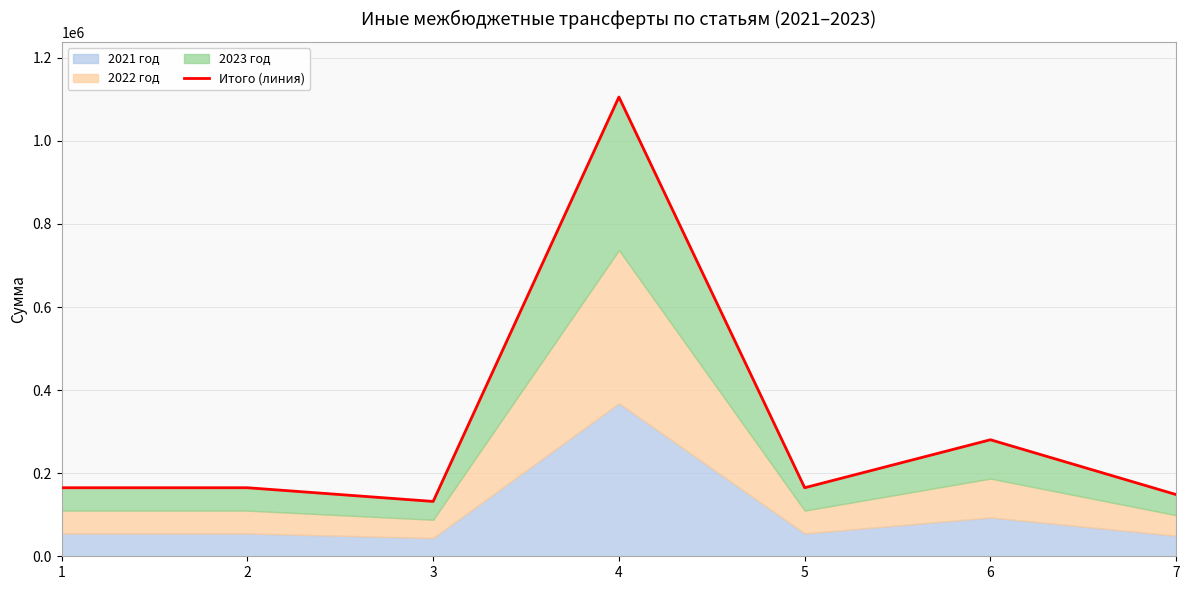

What is the smallest value displayed?

131997